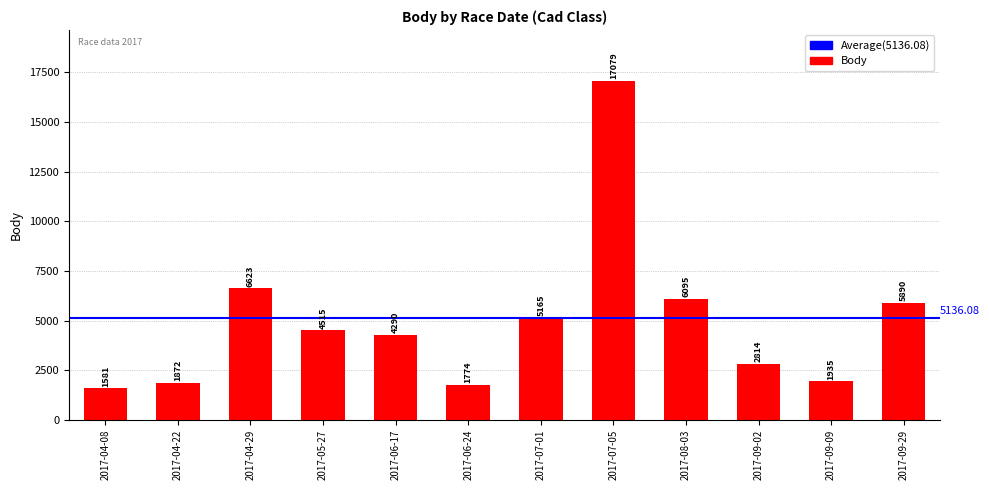

Rank the categories by value from lowest to highest.

2017-04-08, 2017-06-24, 2017-04-22, 2017-09-09, 2017-09-02, 2017-06-17, 2017-05-27, 2017-07-01, 2017-09-29, 2017-08-03, 2017-04-29, 2017-07-05